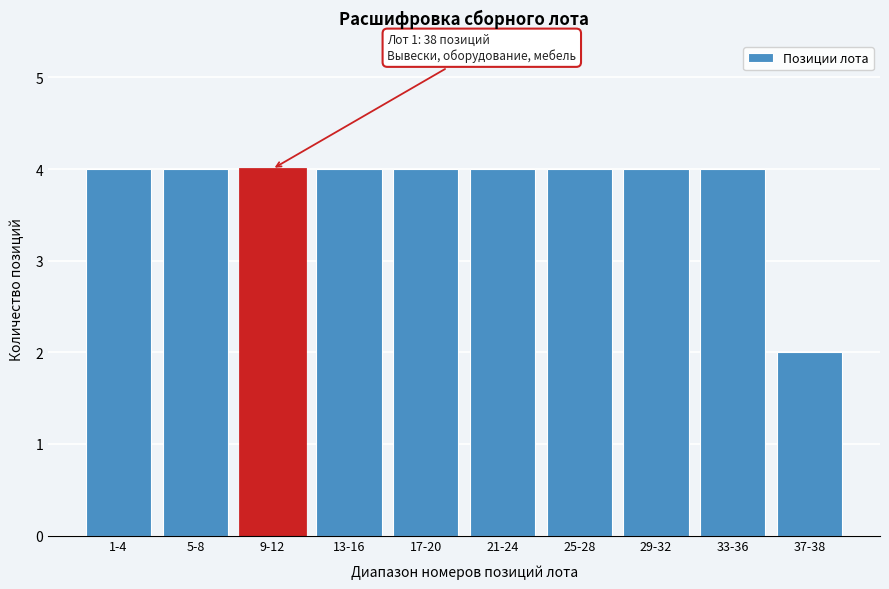

Reading right to left, transcribe all the data shown in this chart.

37-38=2	33-36=4	29-32=4	25-28=4	21-24=4	17-20=4	13-16=4	9-12=4	5-8=4	1-4=4